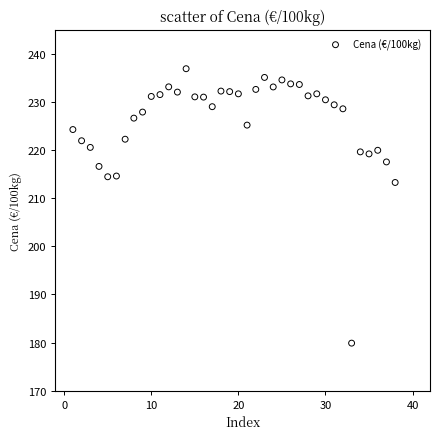

What is the range of X values (max minus min)?

37.0